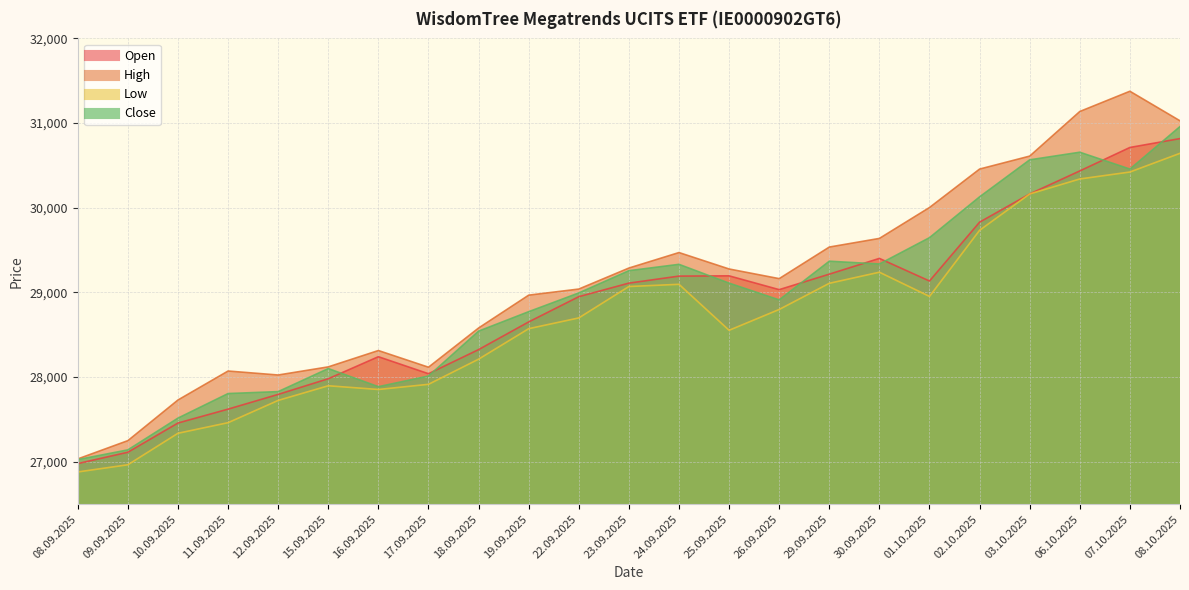

Reading right to left, transcribe all the data shown in this chart.

Open: 30817	30712	30435	30163	29830	29135	29402	29216	29033	29196	29193	29110	28950	28652	28325	28040	28241	27981	27796	27622	27458	27113	26979
High: 31027	31376	31137	30610	30457	30003	29638	29536	29163	29277	29471	29288	29040	28968	28580	28117	28314	28121	28025	28072	27730	27250	27034
Low: 30643	30422	30340	30163	29734	28953	29239	29108	28799	28553	29096	29070	28699	28572	28212	27915	27854	27898	27725	27462	27337	26965	26880
Close: 30959	30457	30656	30566	30129	29647	29336	29369	28912	29110	29332	29257	28994	28773	28543	28013	27887	28101	27829	27806	27516	27141	27026